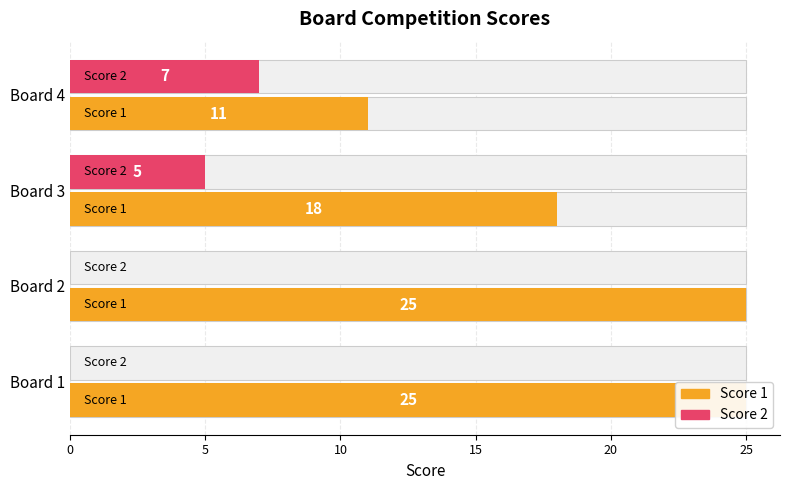

Rank the series by their average value, from highest to lowest.

Score 1, Score 2